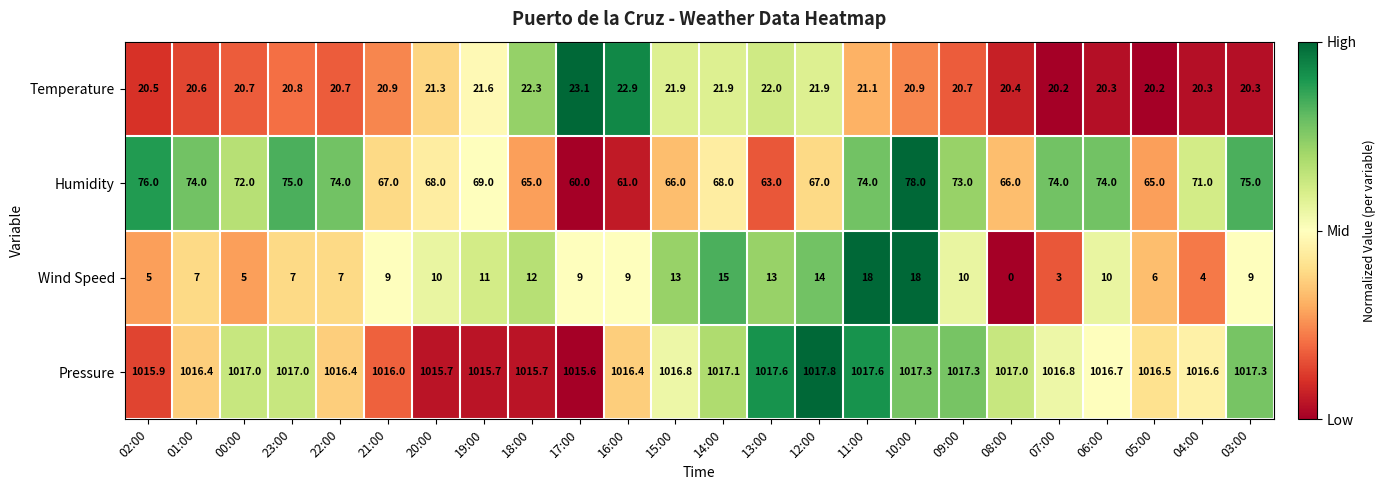

What is the spread (max minus min) of values at 02:00?

1010.9